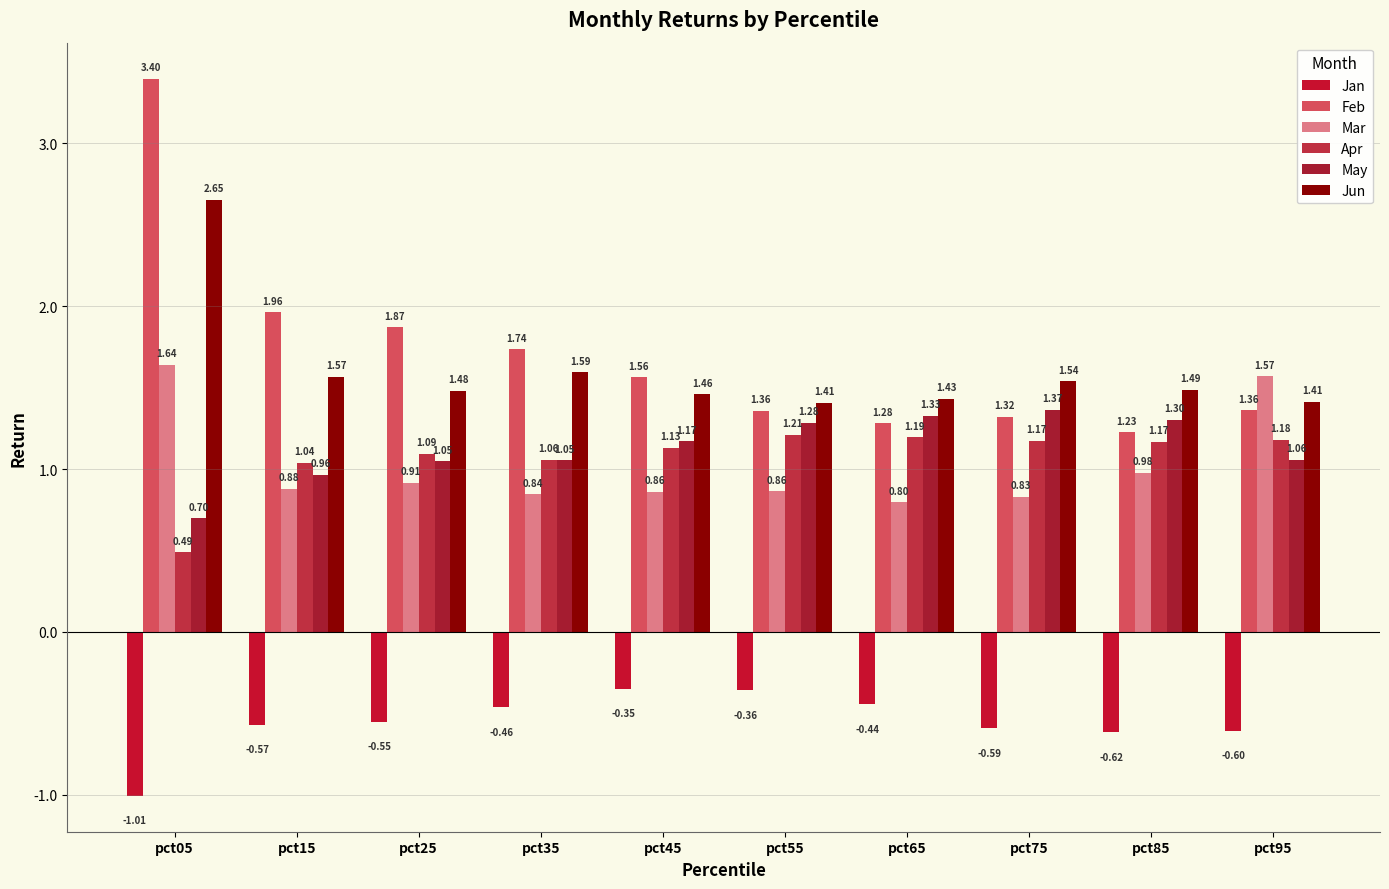

Which has a higher value, pct15 or pct85?

pct15